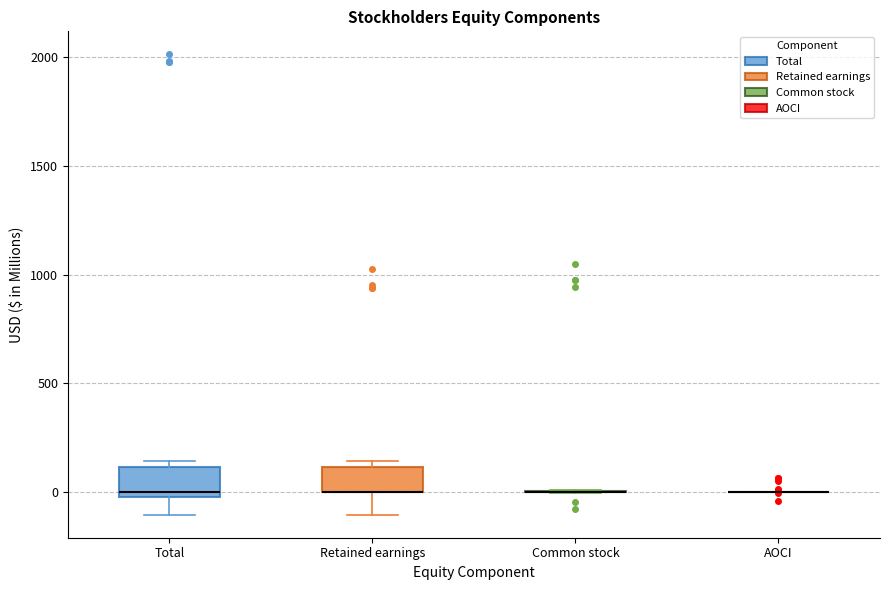

Where is the lower edge of the box for Total on the y-axis? The values are not printed on the chart, so give them approximately, as read against the axis.

0